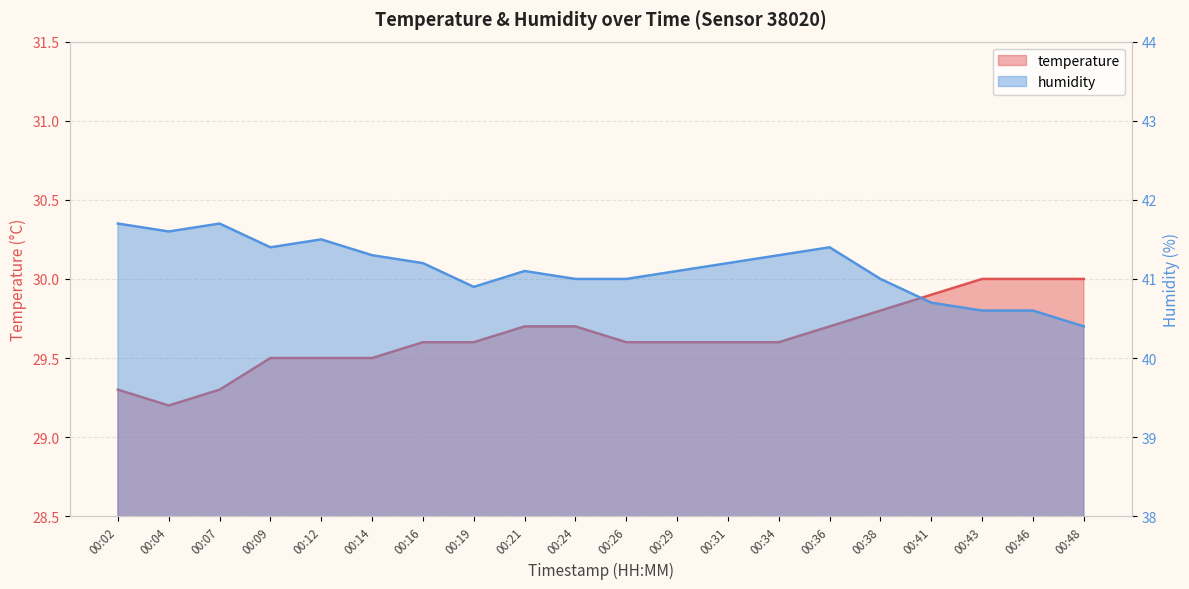

List the series in order of their peak value, lowest first.

temperature, humidity